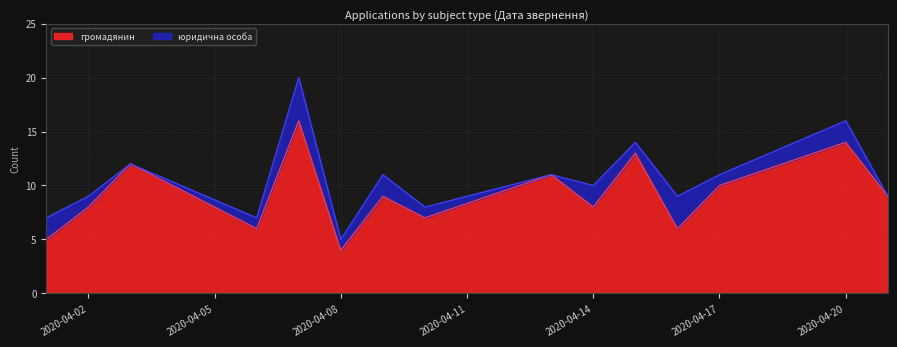

What is the total value across all series at 2020-04-20?

16